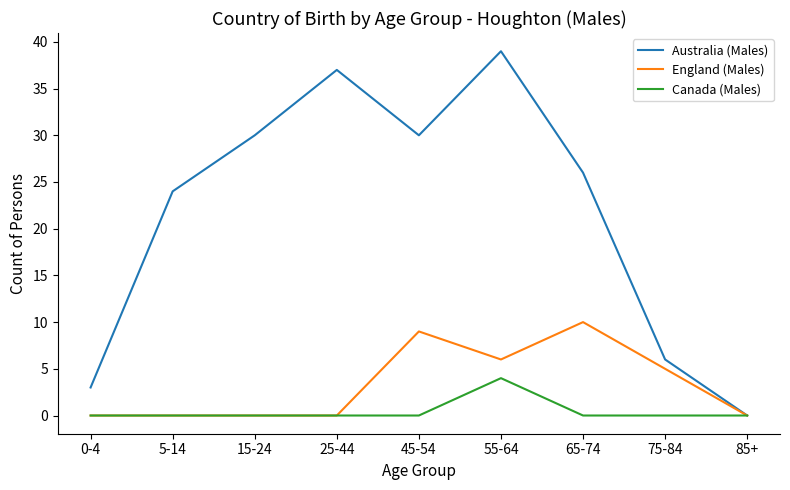

What is the difference between the second highest and minimum values in the Australia (Males) series?

37